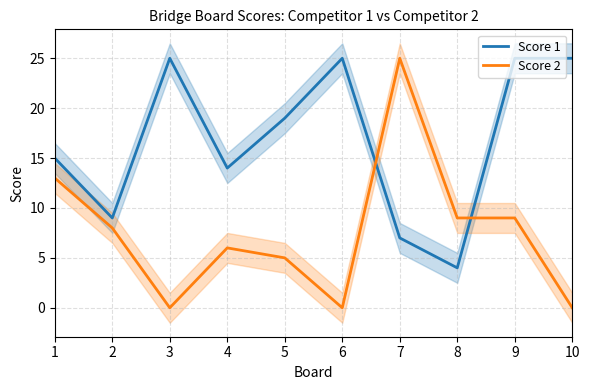

True or false: Score 1 has more than 1 points higher than both neighbors.

True